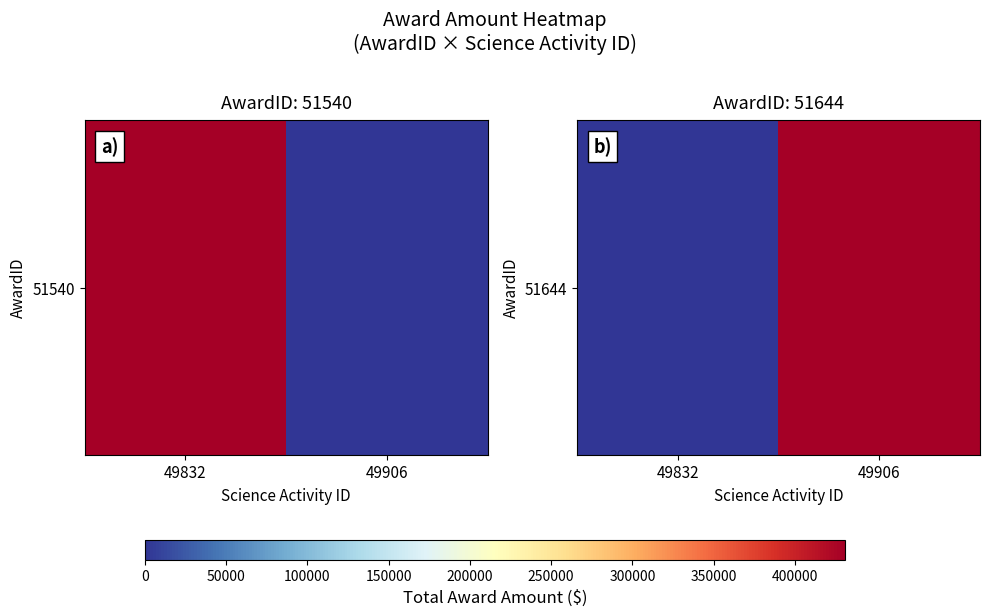

How many values are above zero?

1